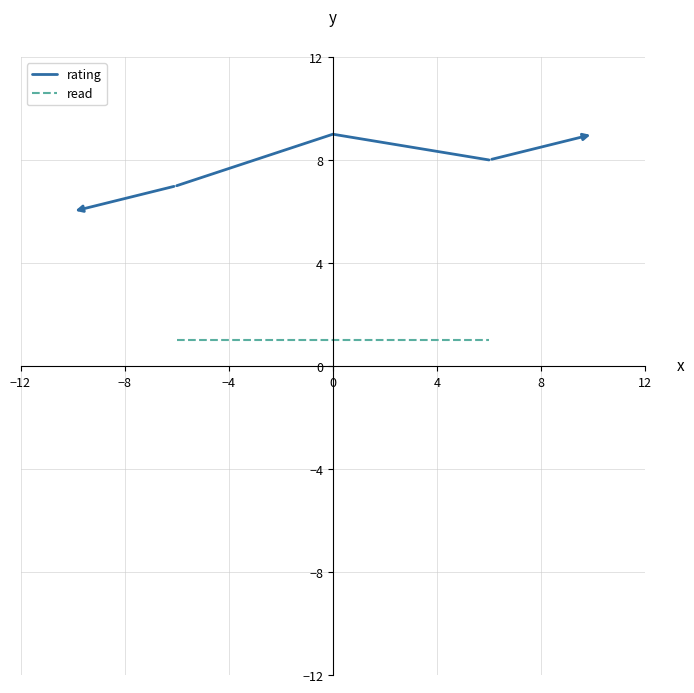

Does the chart have visible grid lines?

Yes